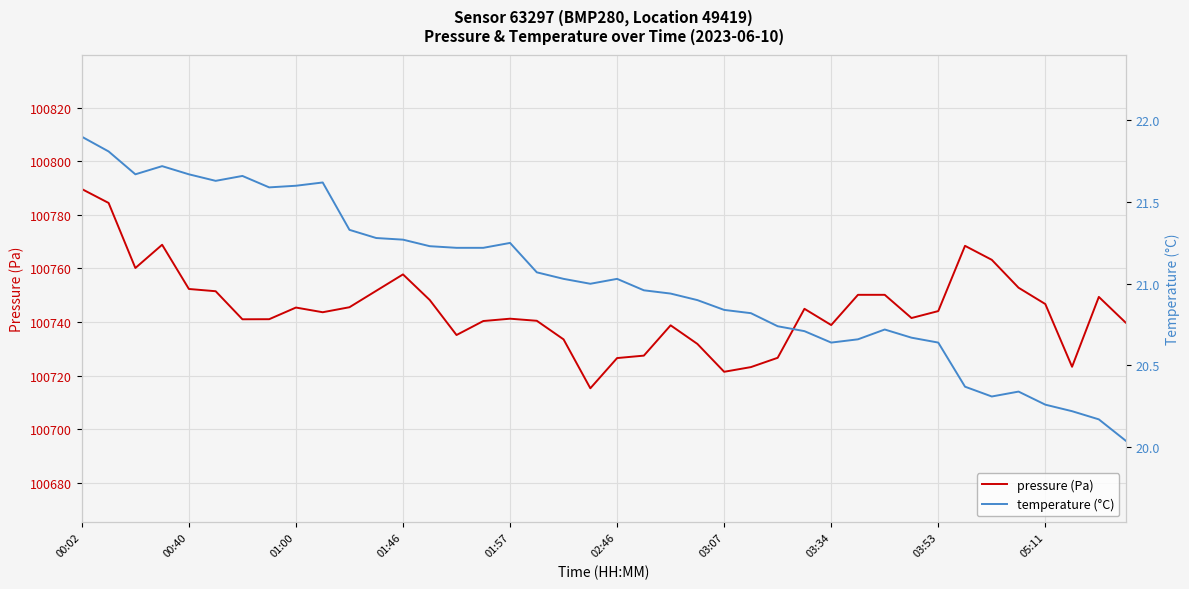

Which category has the highest value in the pressure (Pa) series?

00:02